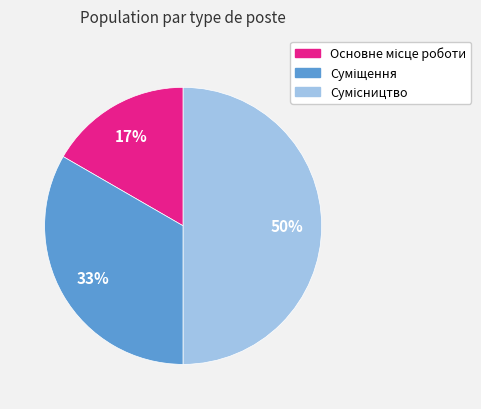

To the nearest percent, what is the average slice percentage?

33%